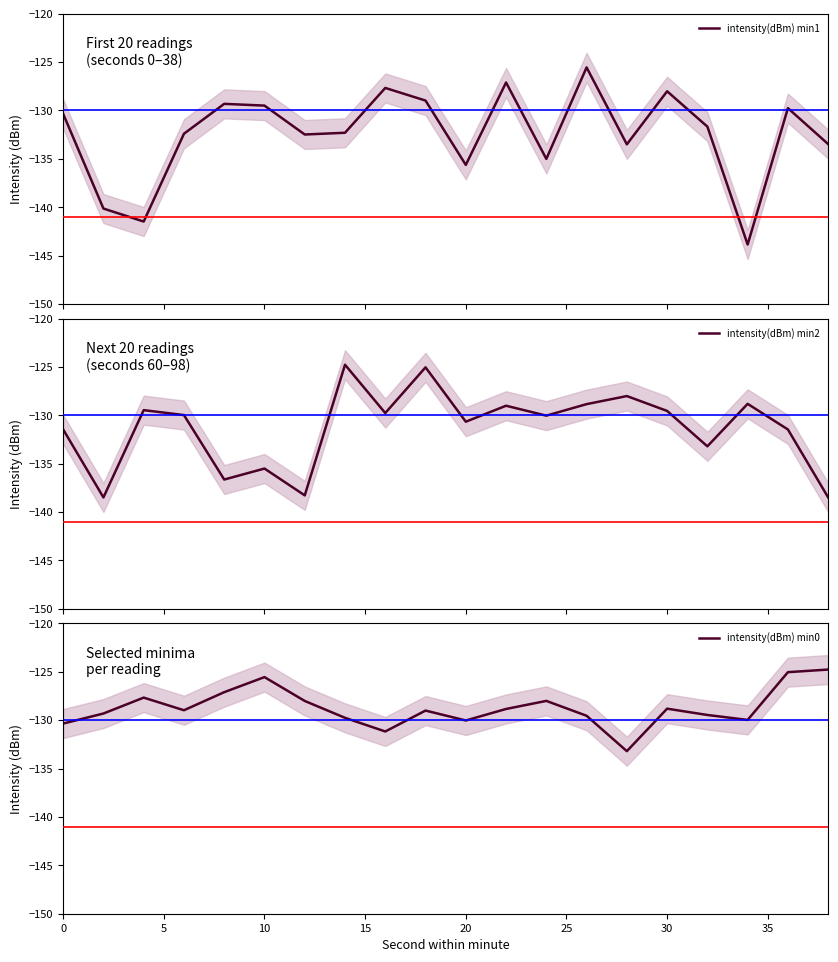

What are all the series names shown in the legend?

intensity(dBm) min1, intensity(dBm) min2, intensity(dBm) min0